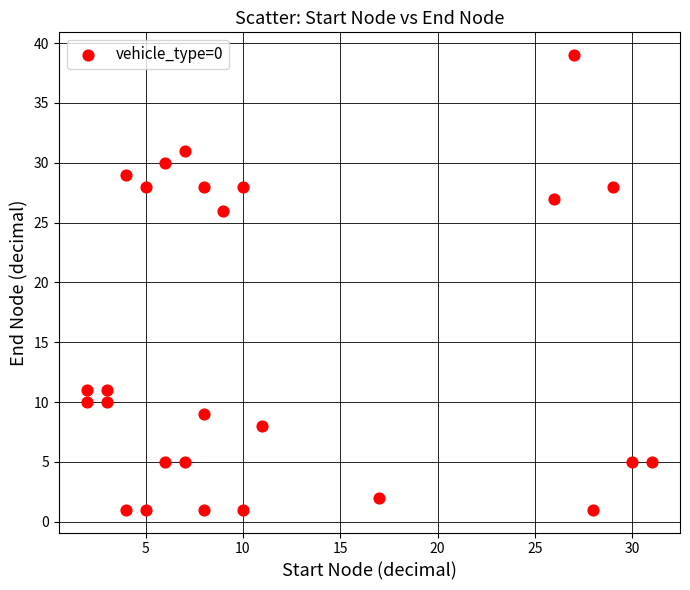

What Y value in the scatter plot is closest to 20?

26